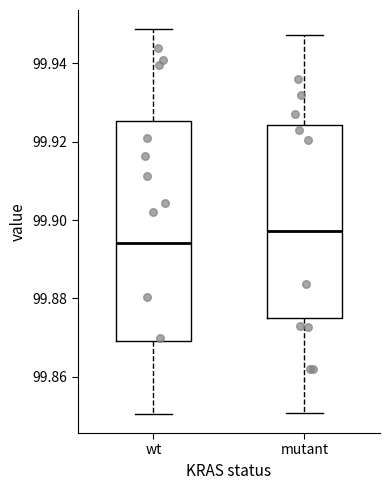

Which box is the tallest, from its lower edge to its upper edge?

wt